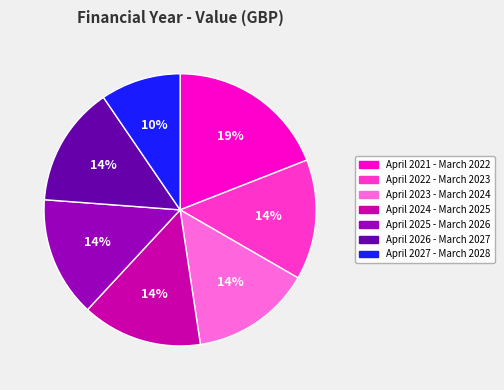

Is there any slice that represents more than half of the pie?

No